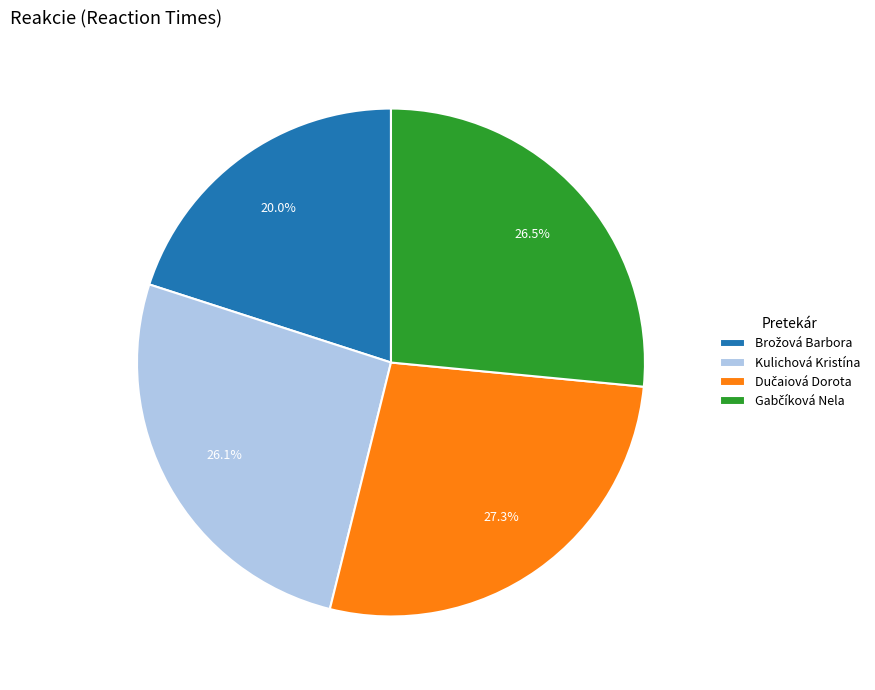

Does any single category account for the majority?

No